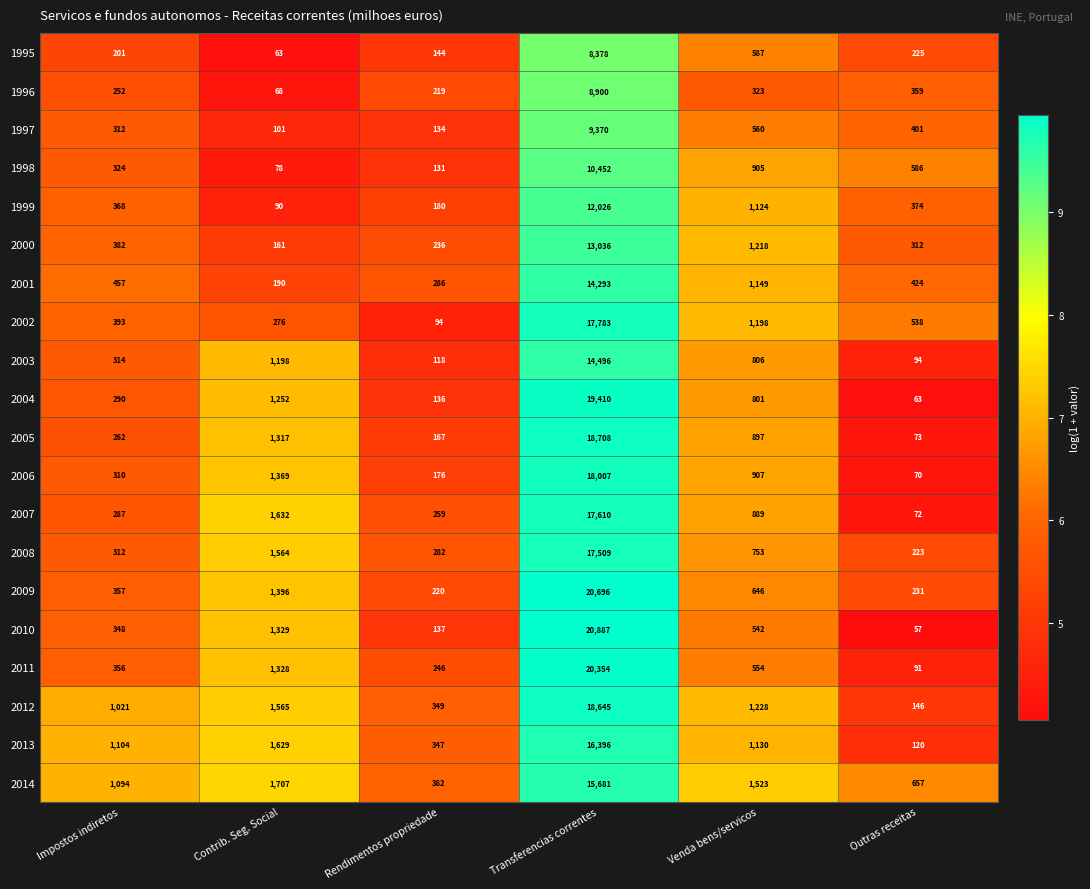

Which series changed the most between Impostos indiretos and Outras receitas?

2013